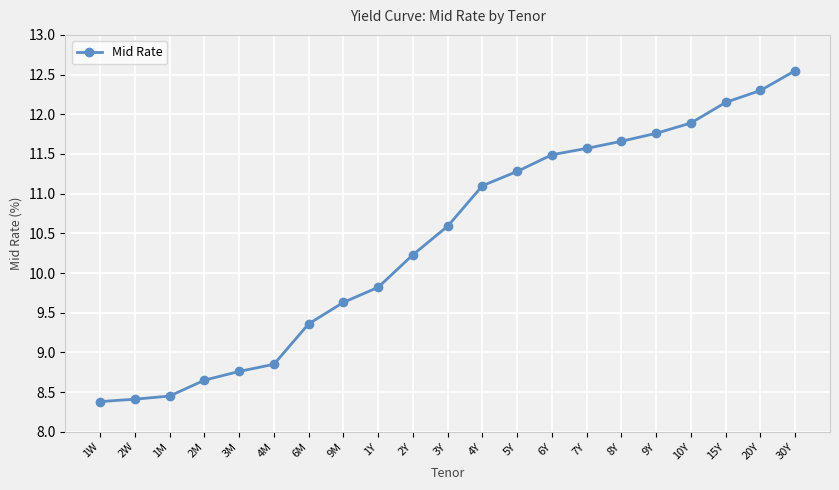

What is the sum of the values at 4M and 8Y?

20.5